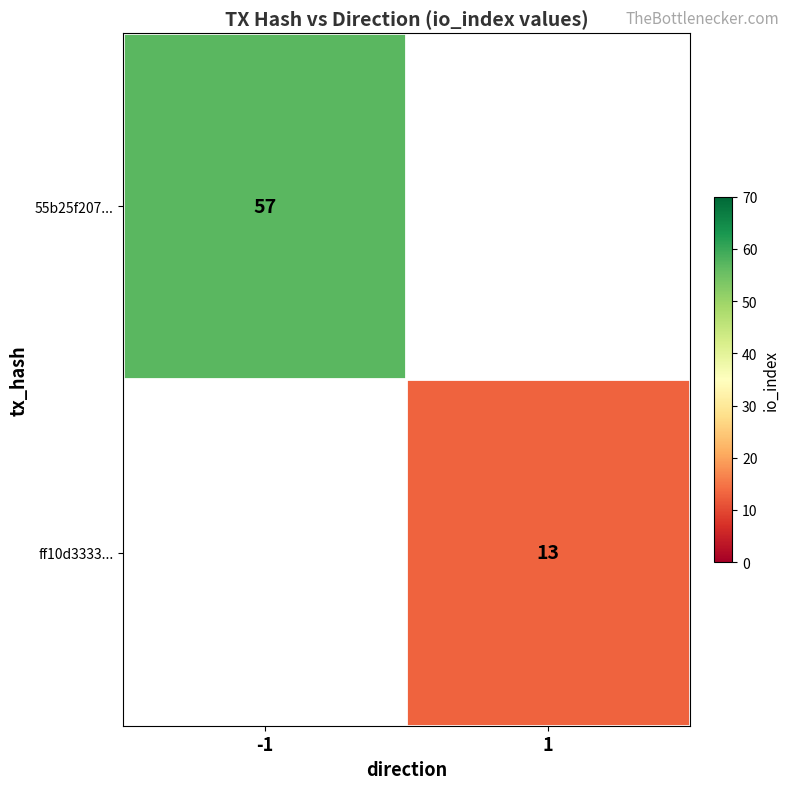

The ff10d3333... series shows 13 at 1. True or false?

True